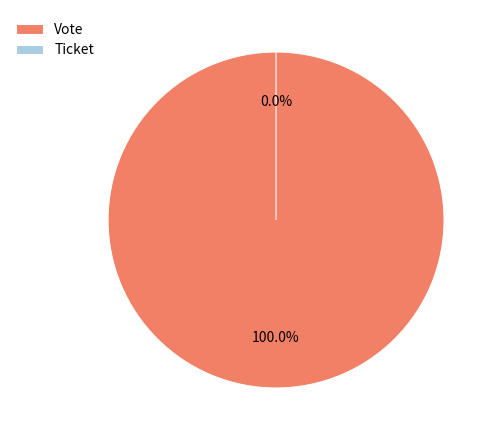

Is it true that Vote is 100% of the pie?

True